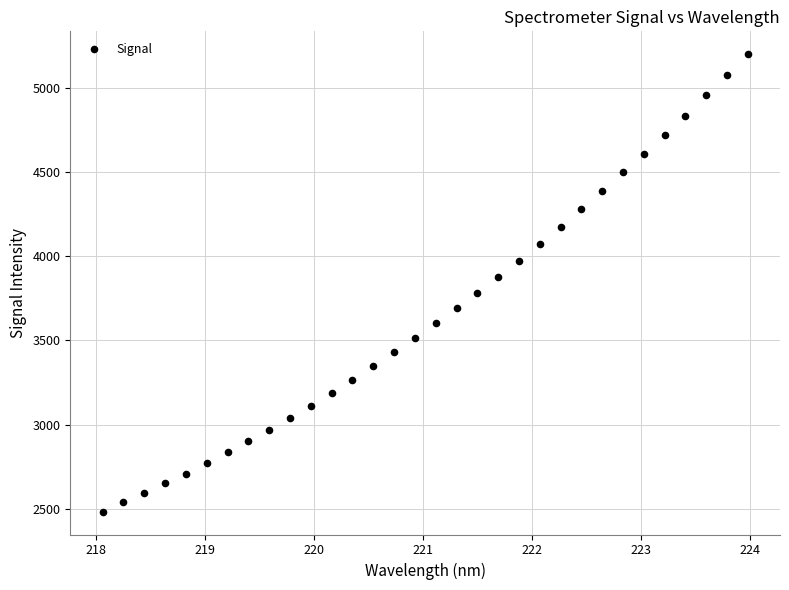

What is the range of Y values (max minus min)?

2715.6